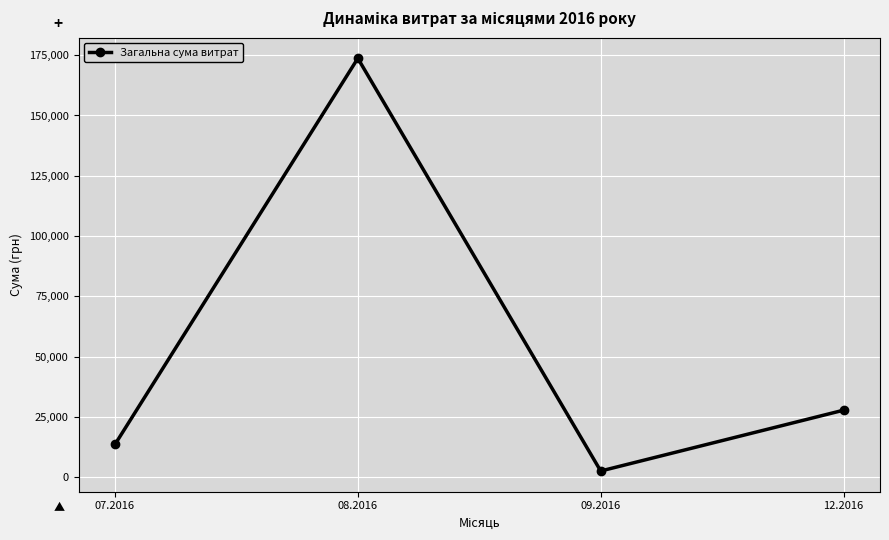

What position from the right is 12.2016?

1